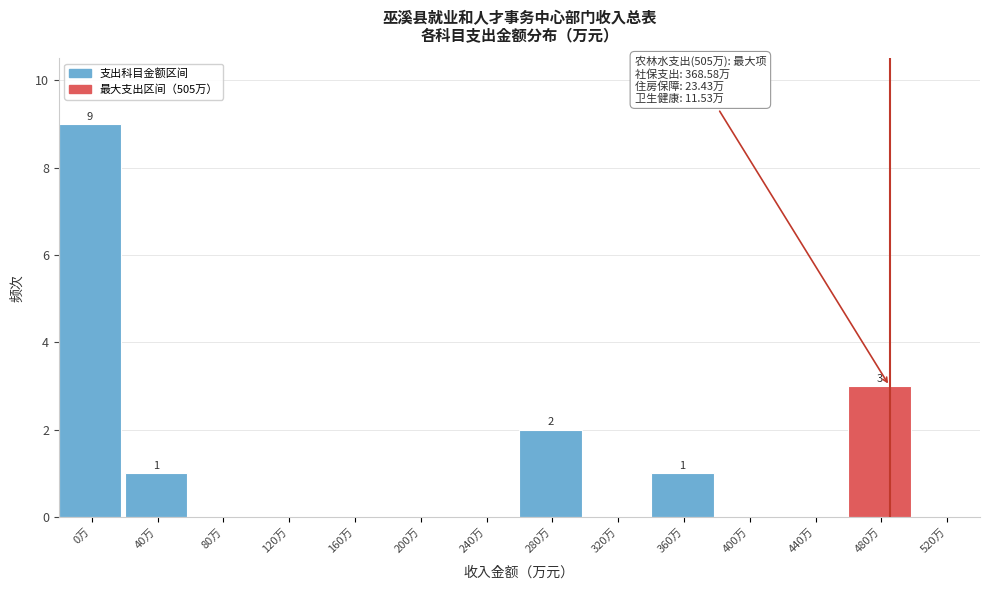

Reading left to right, transcribe all the data shown in this chart.

0万=9	40万=1	80万=0	120万=0	160万=0	200万=0	240万=0	280万=2	320万=0	360万=1	400万=0	440万=0	480万=3	520万=0